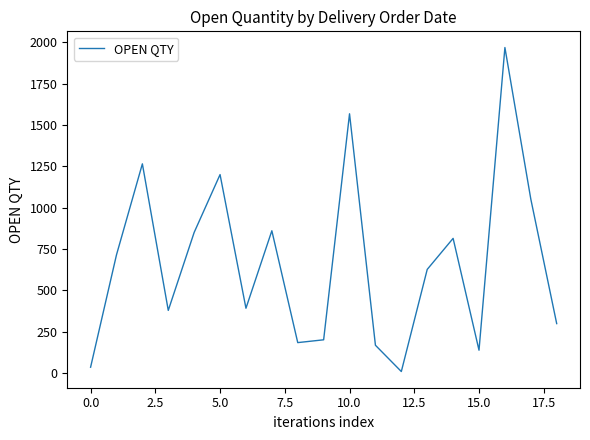

What is the maximum value shown in the chart?

1969